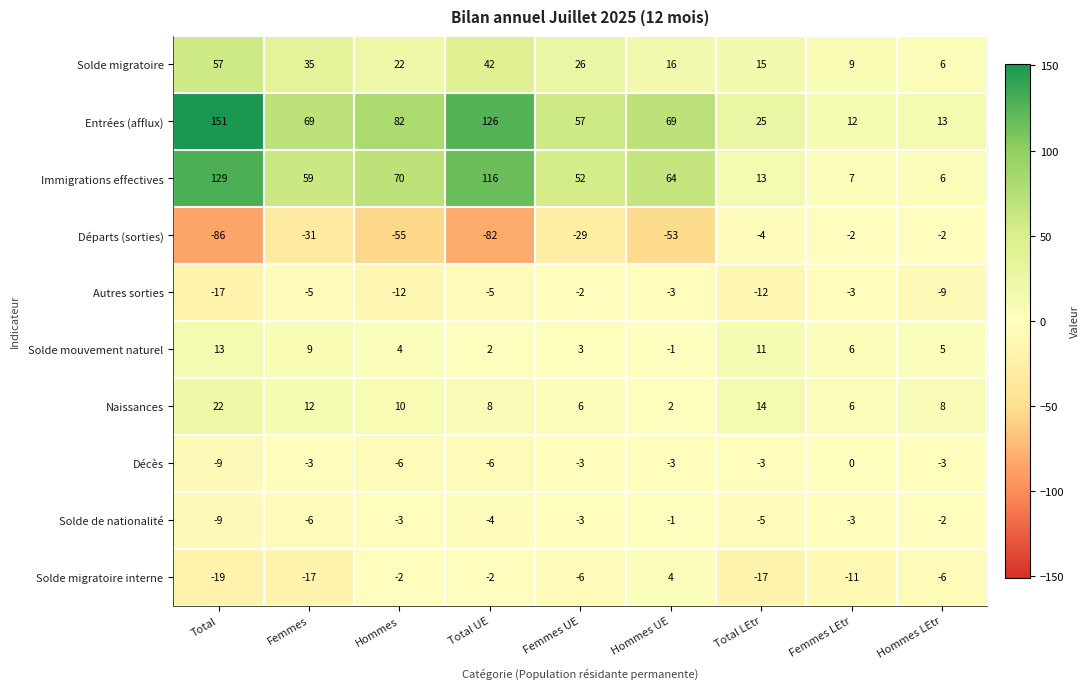

List the labels in order of Immigrations effectives value, smallest first.

Hommes LEtr, Femmes LEtr, Total LEtr, Femmes UE, Femmes, Hommes UE, Hommes, Total UE, Total